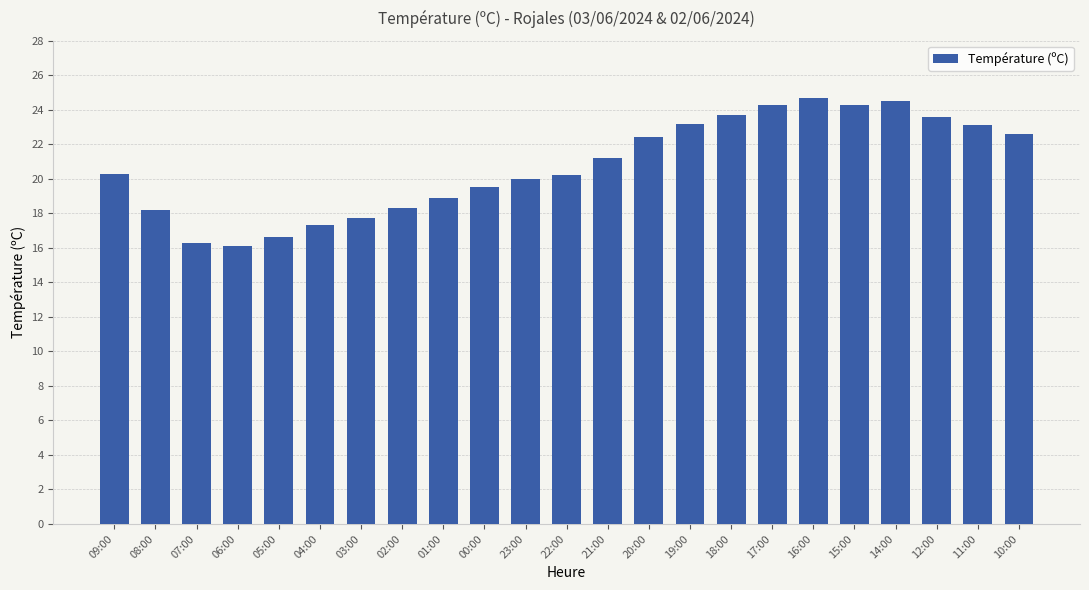

How many data points does each series have?

23